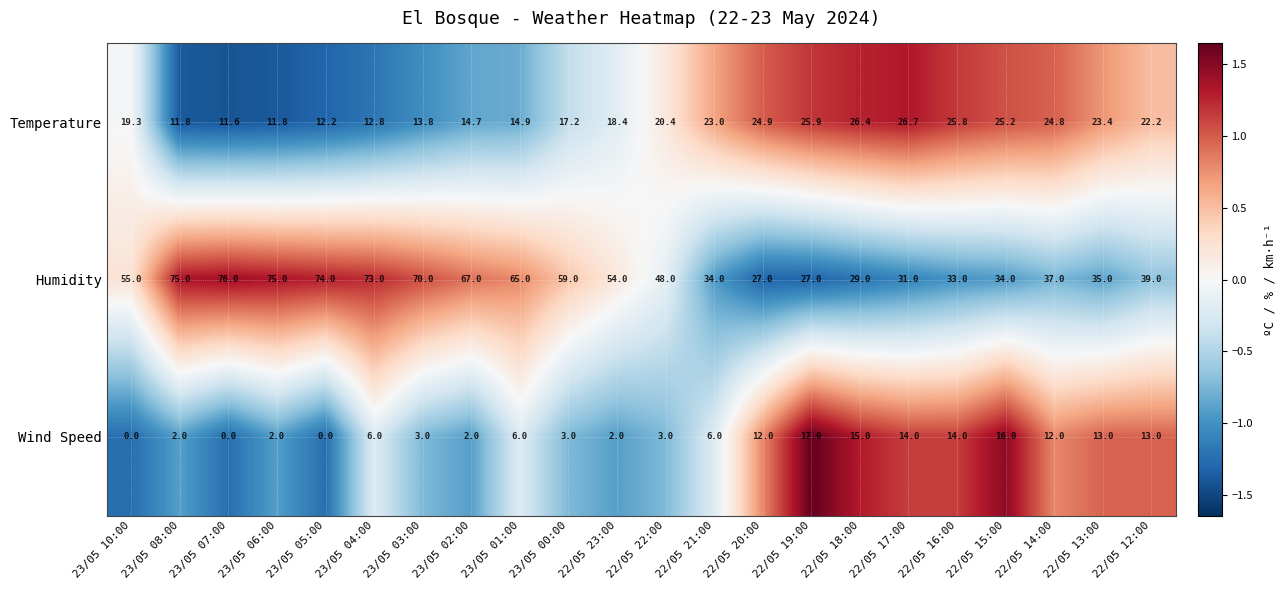

Count the number of data series in this chart.

3